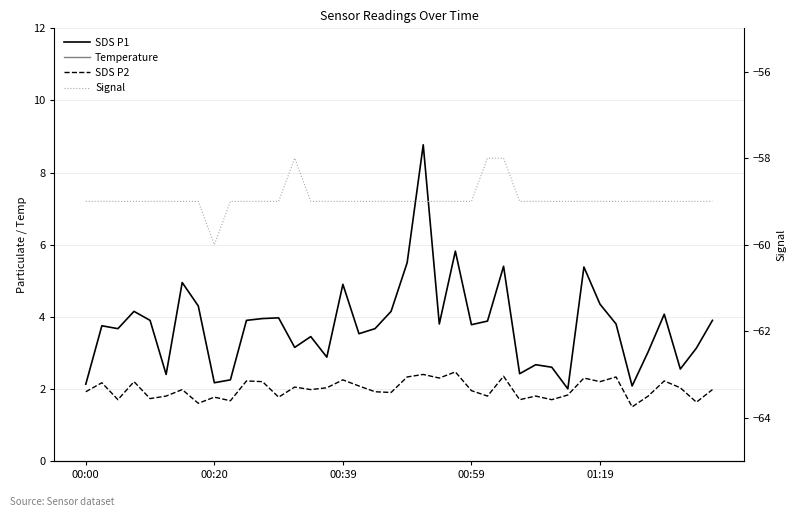

Is it true that Signal equals -59.0 at 28?

True